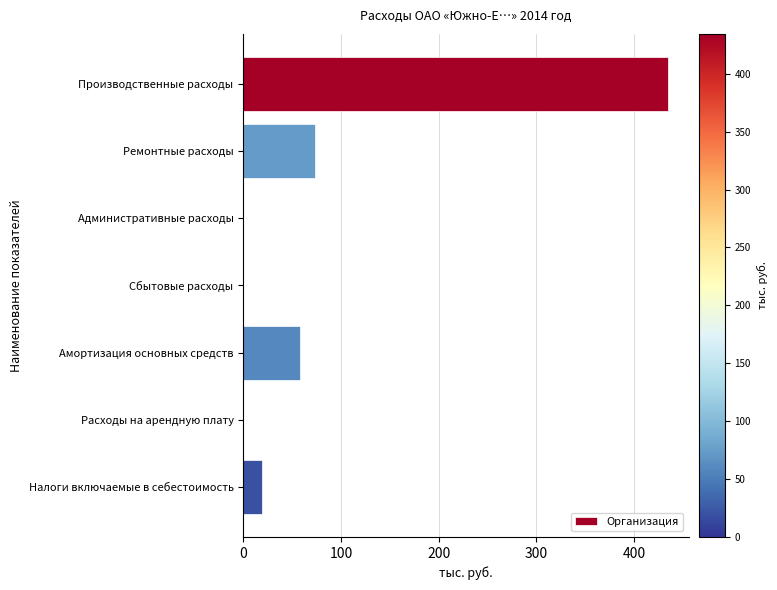

What is the change in value from Производственные расходы to Расходы на арендную плату?

-434.4